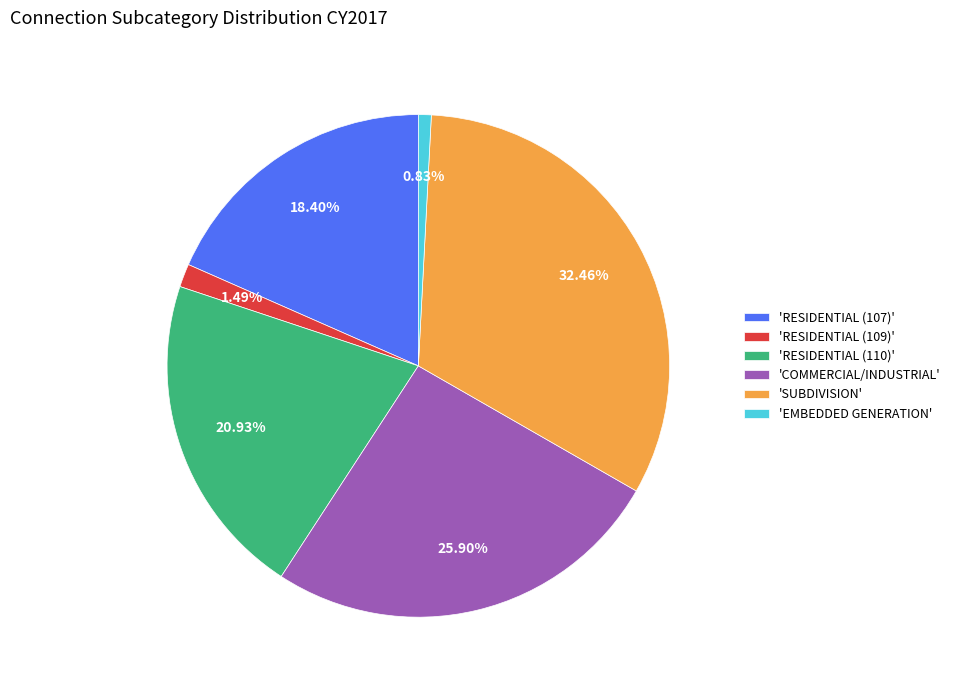

Which category has the smallest portion of the pie?

'EMBEDDED GENERATION'